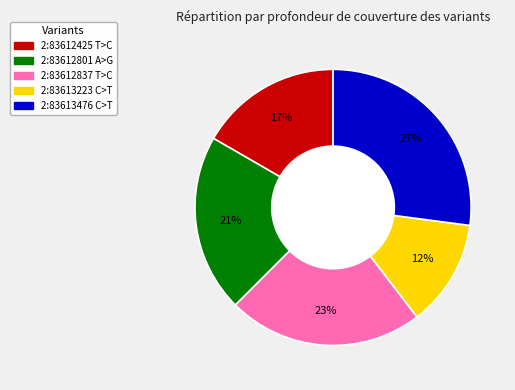

Does any single category account for the majority?

No